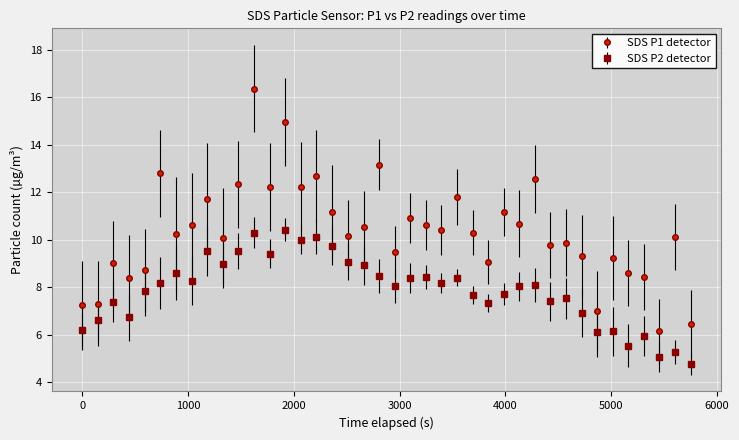

Which series has the largest range (max minus min)?

SDS P1 detector